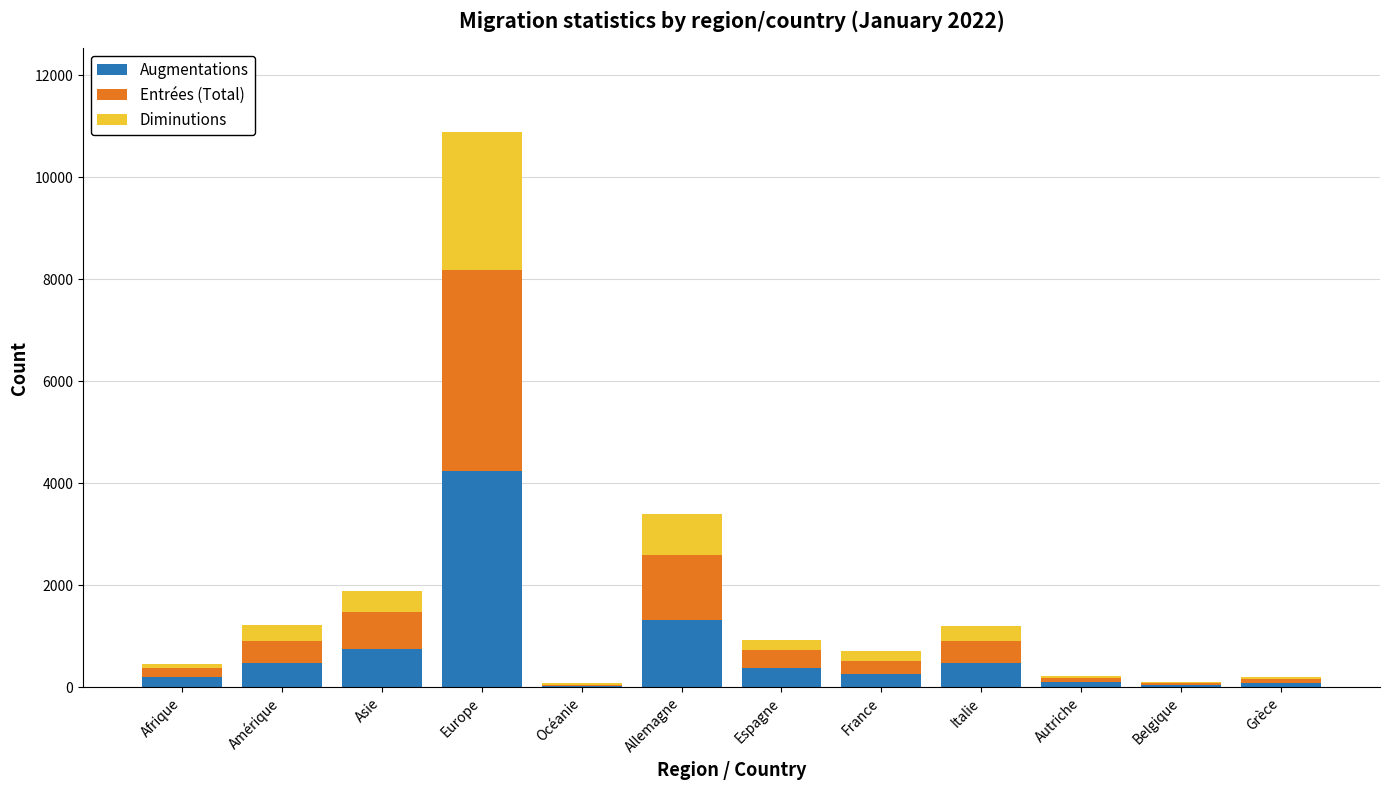

What is the total value across all series at Italie?

1207